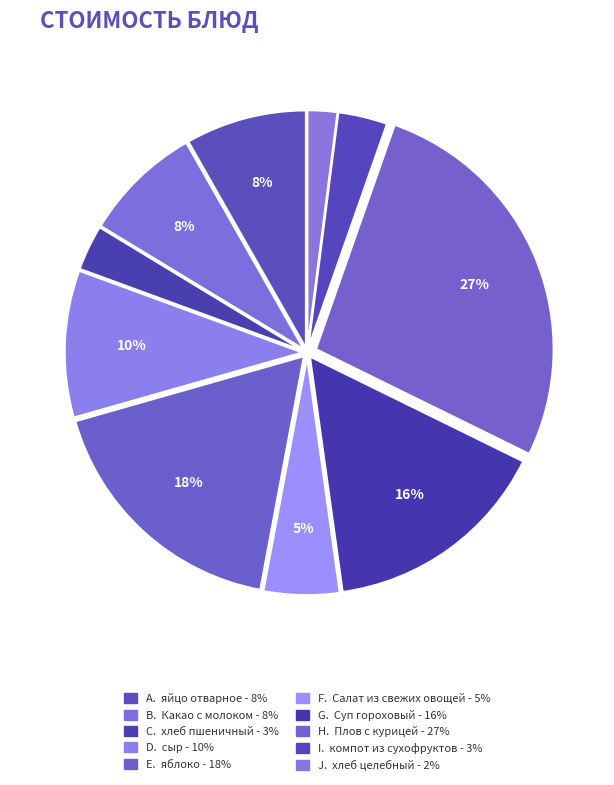

Count the number of slices in the pie.

10